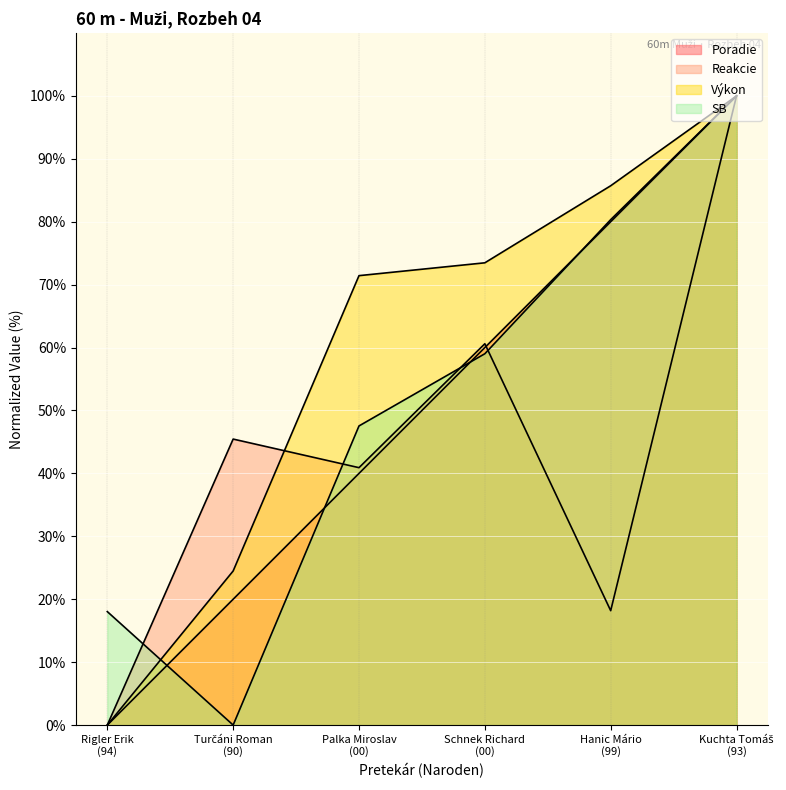

Where is Reakcie nearest to the value 50?

Turčáni Roman (90)